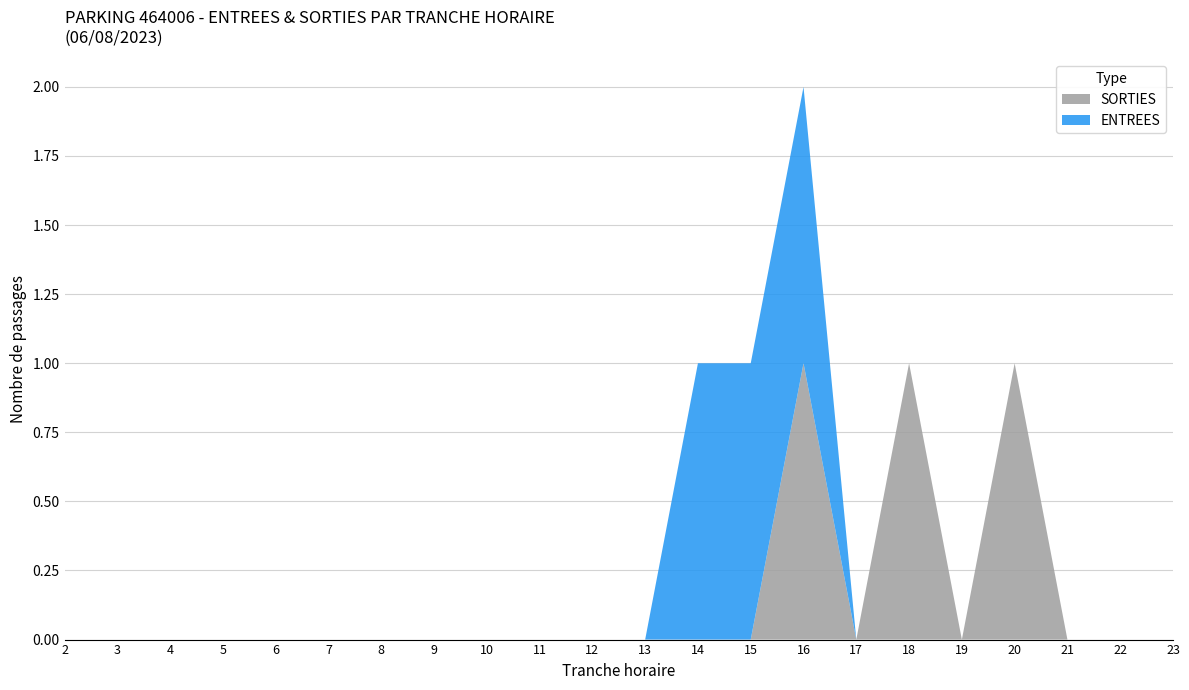

Reading left to right, what are all the values shown in this chart?

ENTREES: 0	0	0	0	0	0	0	0	0	0	0	0	1	1	1	0	0	0	0	0	0	0
SORTIES: 0	0	0	0	0	0	0	0	0	0	0	0	0	0	1	0	1	0	1	0	0	0